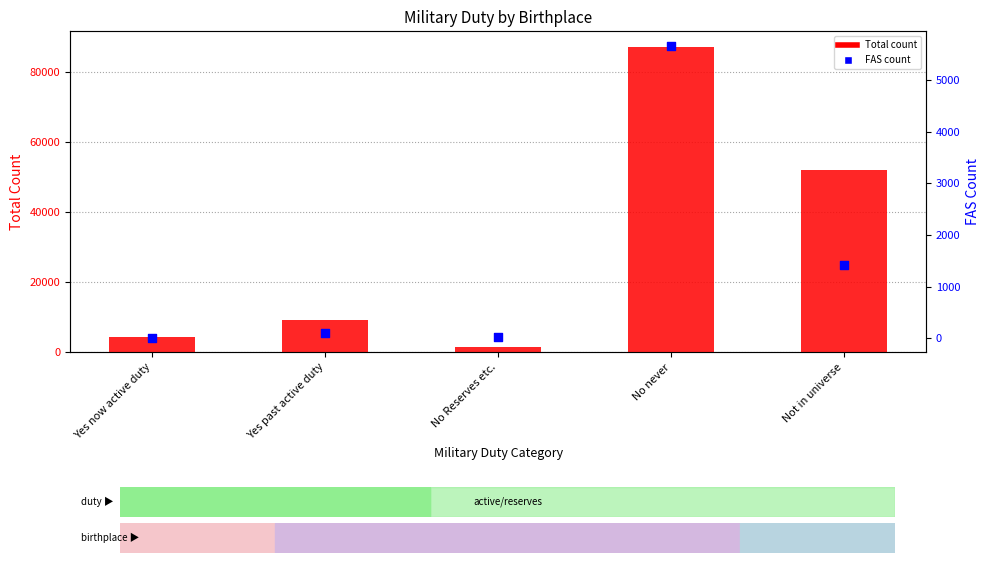

Which series reaches the minimum Y coordinate?

FAS count